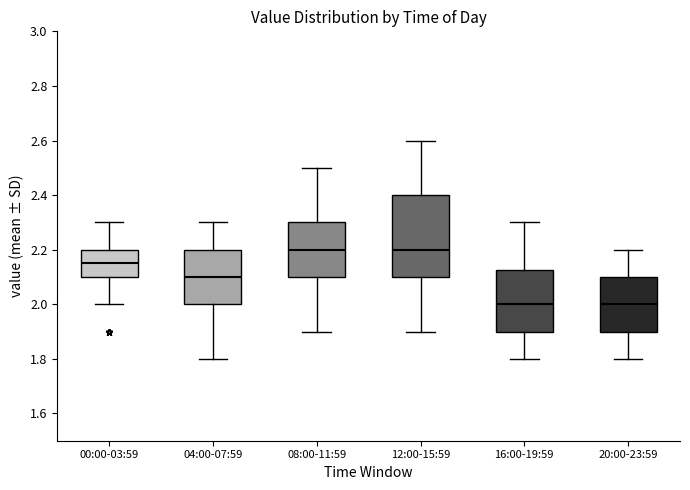

Reading left to right, read every box against the y-axis: the position of its median line, the range the box covers, and the ends of its whiskers. The values are not printed on the chart, so give them approximately, as read against the axis.

00:00-03:59: median 2.16, box 2.10 to 2.20, whiskers 2.00 to 2.30
04:00-07:59: median 2.10, box 2.00 to 2.20, whiskers 1.80 to 2.30
08:00-11:59: median 2.20, box 2.10 to 2.30, whiskers 1.90 to 2.50
12:00-15:59: median 2.20, box 2.10 to 2.40, whiskers 1.90 to 2.60
16:00-19:59: median 2.00, box 1.90 to 2.12, whiskers 1.80 to 2.30
20:00-23:59: median 2.00, box 1.90 to 2.10, whiskers 1.80 to 2.20